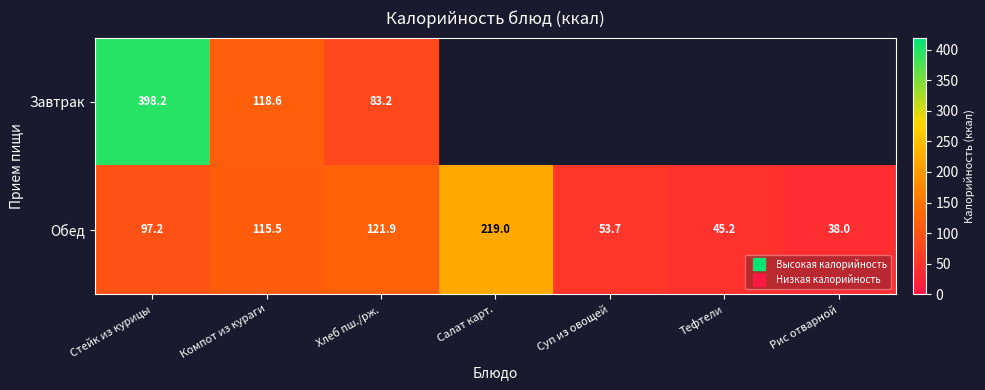

Rank the series by their average value, from highest to lowest.

Завтрак, Обед